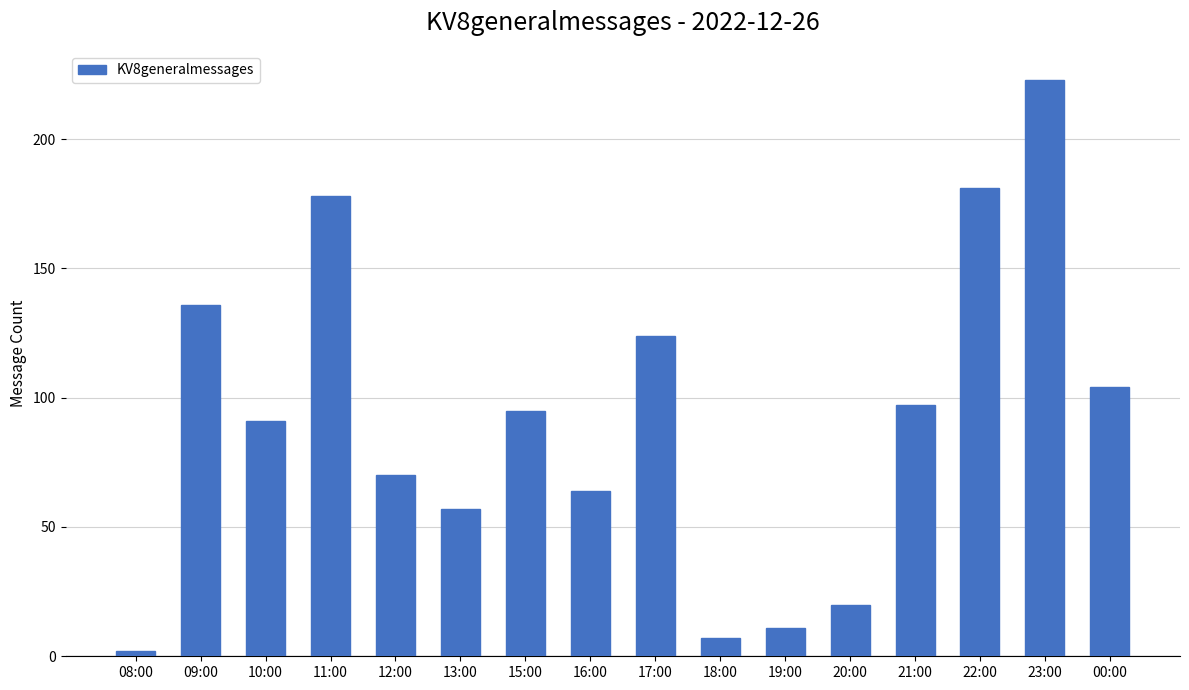

Reading left to right, extract all data points from this chart.

08:00=2	09:00=136	10:00=91	11:00=178	12:00=70	13:00=57	15:00=95	16:00=64	17:00=124	18:00=7	19:00=11	20:00=20	21:00=97	22:00=181	23:00=223	00:00=104